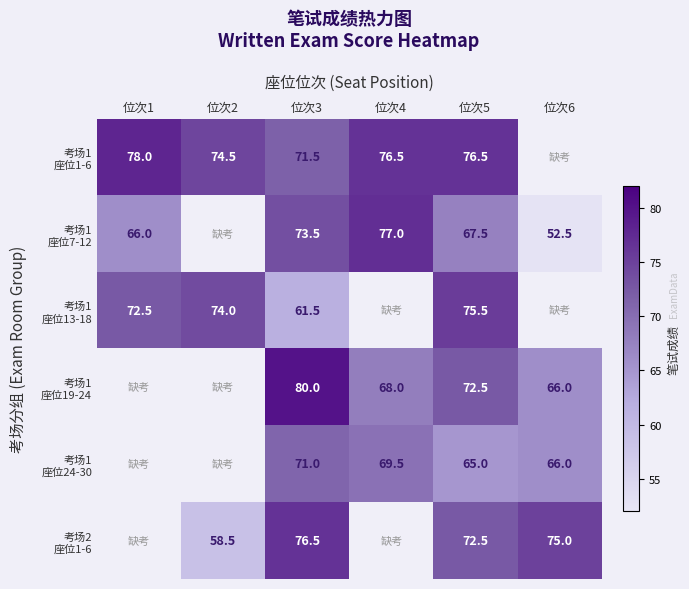

How many categories are shown in the chart?

6